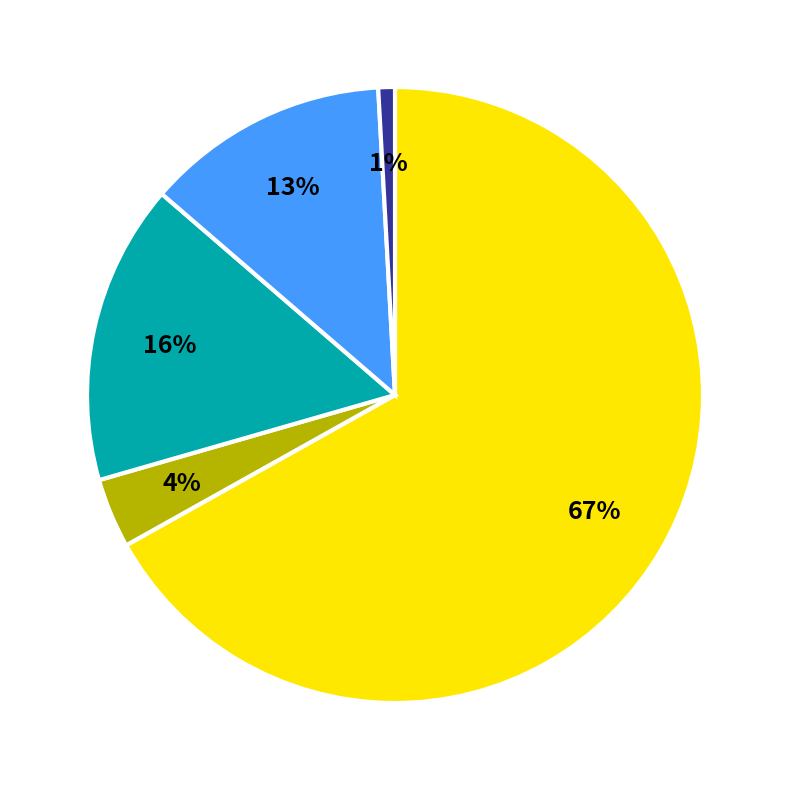

To the nearest percent, what is the average slice percentage?

20%